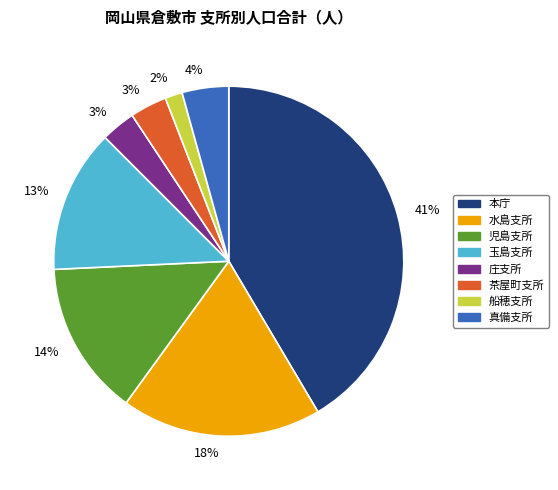

Is 茶屋町支所 the majority of the pie?

No